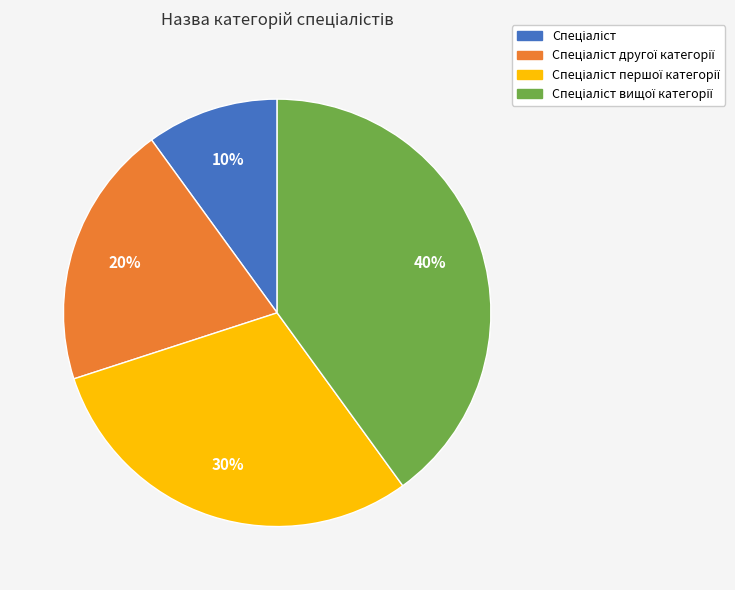

How many segments does this pie chart have?

4